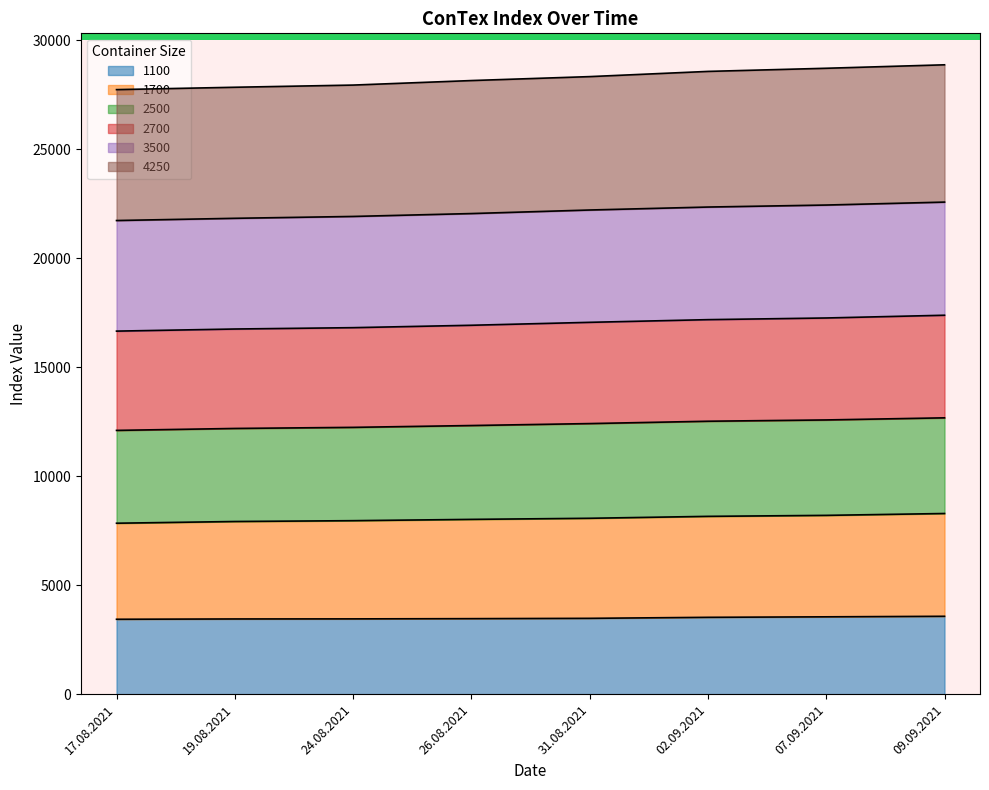

What is the difference between the highest and lowest values at 17.08.2021?

24307.3